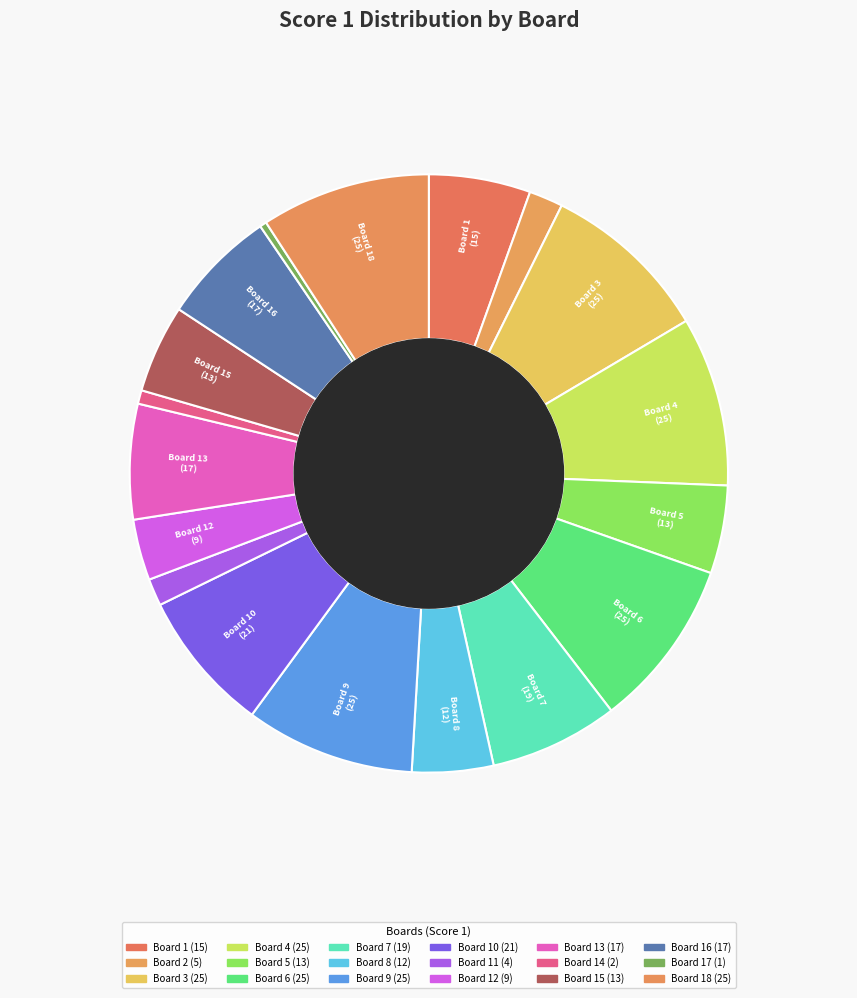

Count the number of slices in the pie.

18